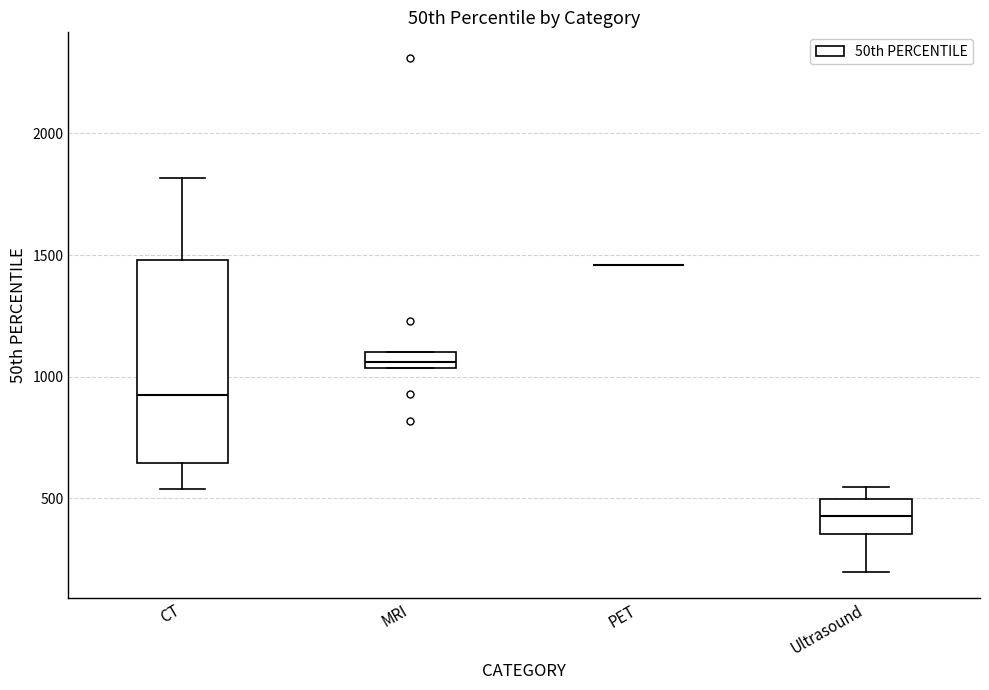

Which box is the tallest, from its lower edge to its upper edge?

CT